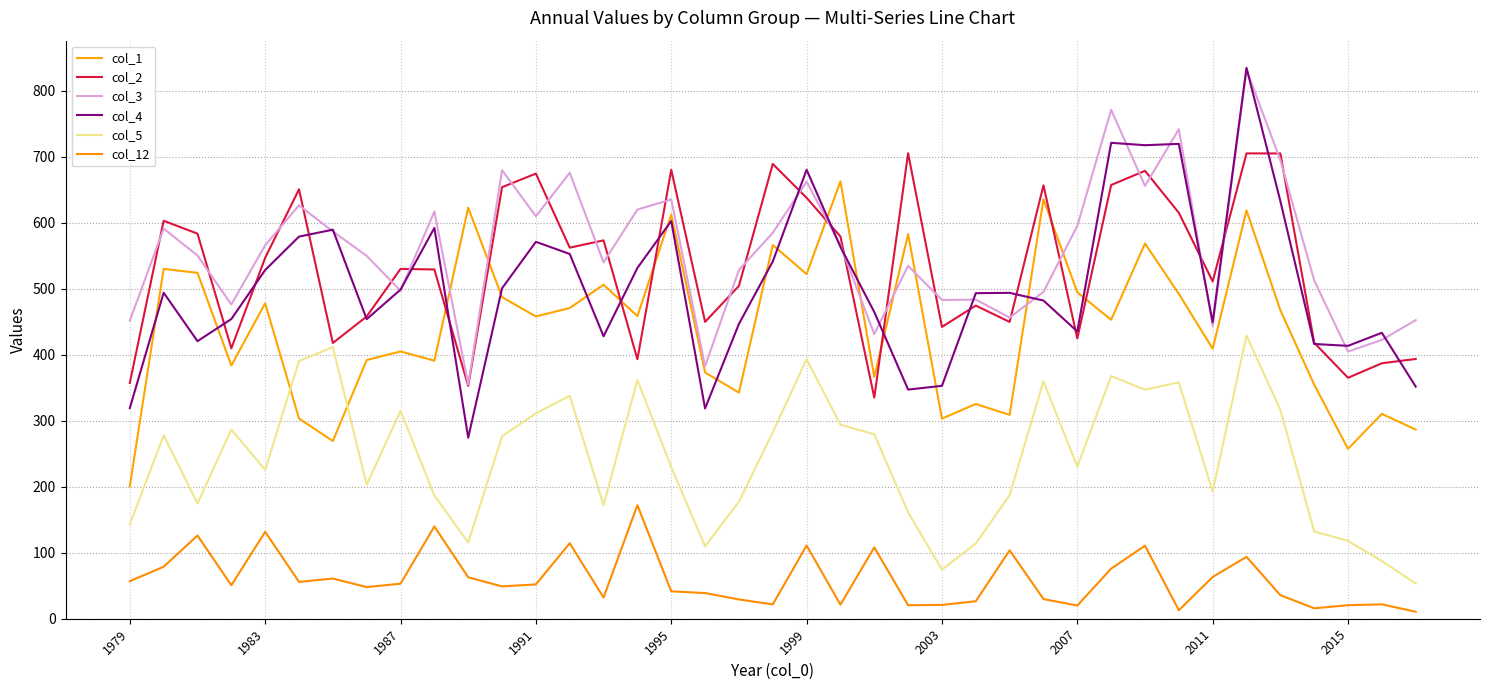

Does the chart have visible grid lines?

Yes